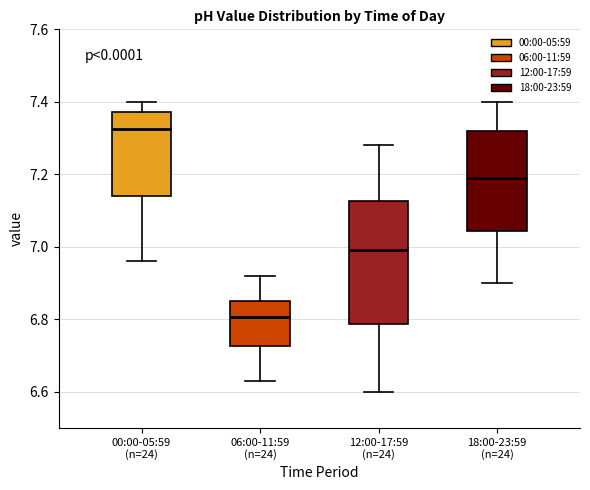

Where does the upper whisker of the box for 00:00-05:59 (n=24) end on the y-axis? The values are not printed on the chart, so give them approximately, as read against the axis.

7.40